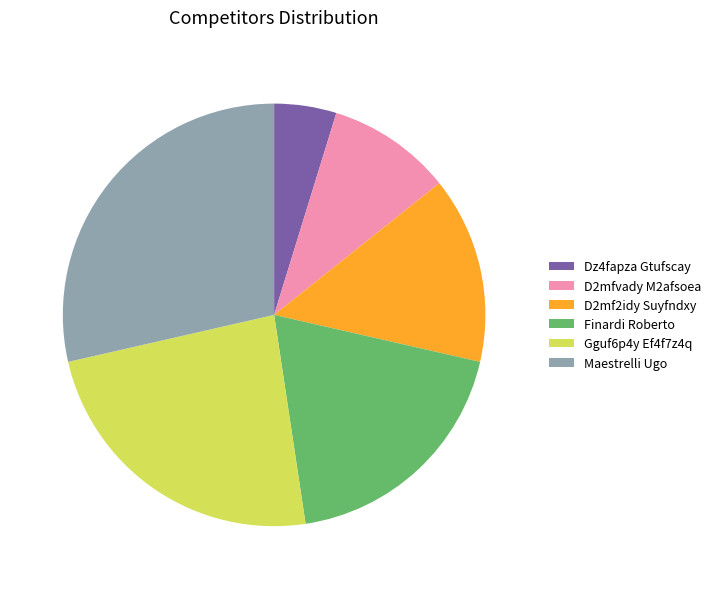

Which category has the biggest portion of the pie?

Maestrelli Ugo